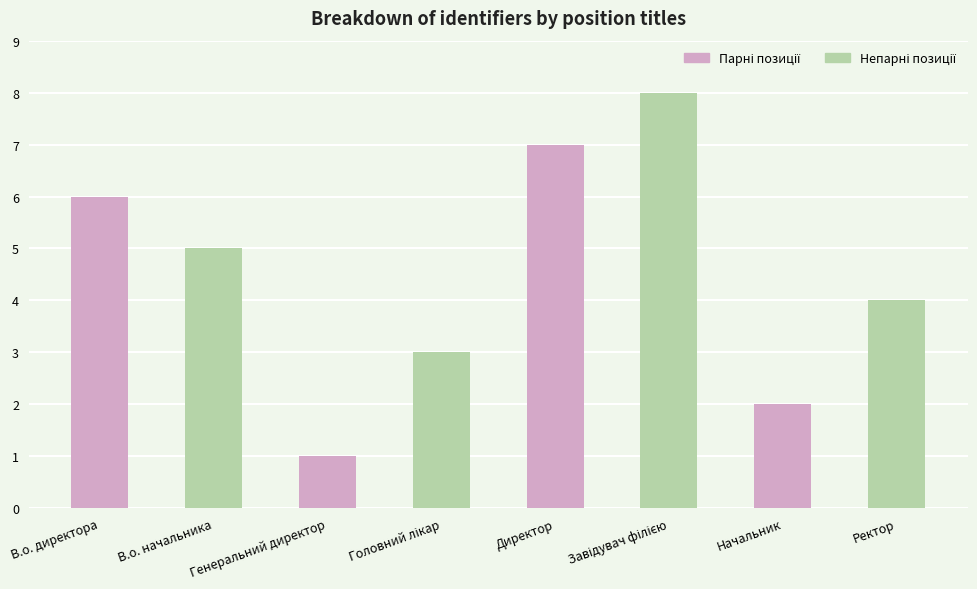

What is the sum of all values?

36